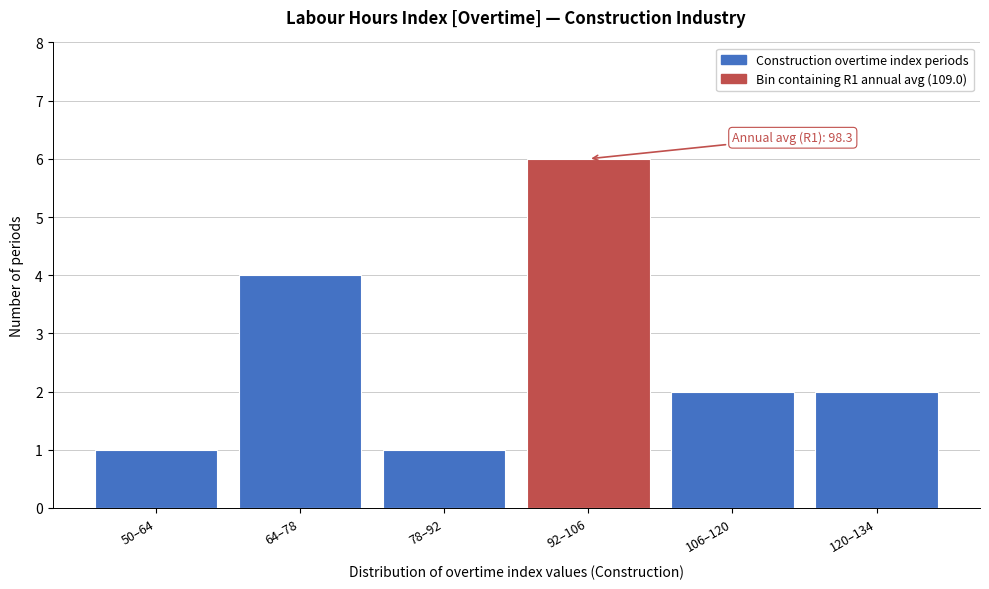

Reading left to right, transcribe all the data shown in this chart.

1	4	1	6	2	2